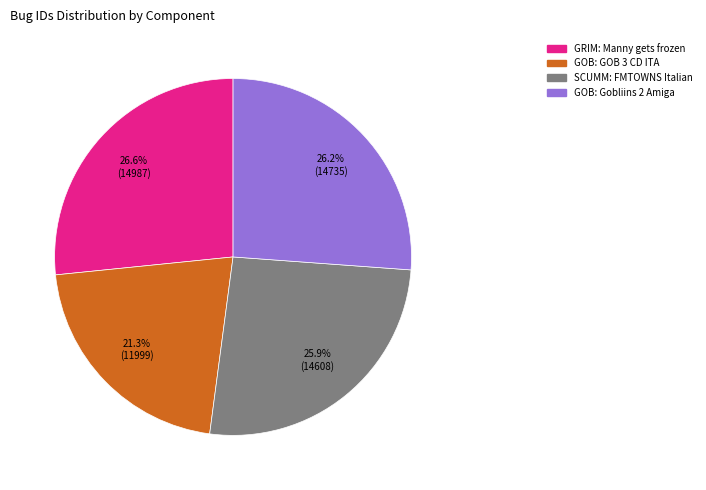

What percentage do SCUMM: FMTOWNS Italian and GRIM: Manny gets frozen together represent?

52.5%